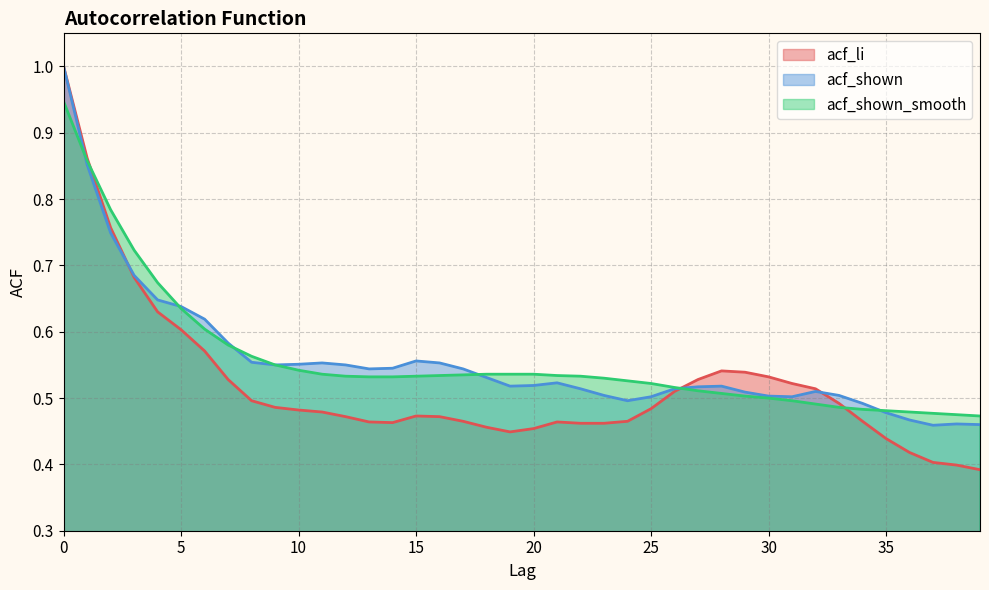

Reading left to right, transcribe all the data shown in this chart.

acf_li: 1.0	0.9	0.8	0.7	0.6	0.6	0.6	0.5	0.5	0.5	0.5	0.5	0.5	0.5	0.5	0.5	0.5	0.5	0.5	0.4	0.5	0.5	0.5	0.5	0.5	0.5	0.5	0.5	0.5	0.5	0.5	0.5	0.5	0.5	0.5	0.4	0.4	0.4	0.4	0.4
acf_shown: 1.0	0.9	0.7	0.7	0.6	0.6	0.6	0.6	0.6	0.6	0.6	0.6	0.6	0.5	0.5	0.6	0.6	0.5	0.5	0.5	0.5	0.5	0.5	0.5	0.5	0.5	0.5	0.5	0.5	0.5	0.5	0.5	0.5	0.5	0.5	0.5	0.5	0.5	0.5	0.5
acf_shown_smooth: 0.9	0.9	0.8	0.7	0.7	0.6	0.6	0.6	0.6	0.6	0.5	0.5	0.5	0.5	0.5	0.5	0.5	0.5	0.5	0.5	0.5	0.5	0.5	0.5	0.5	0.5	0.5	0.5	0.5	0.5	0.5	0.5	0.5	0.5	0.5	0.5	0.5	0.5	0.5	0.5